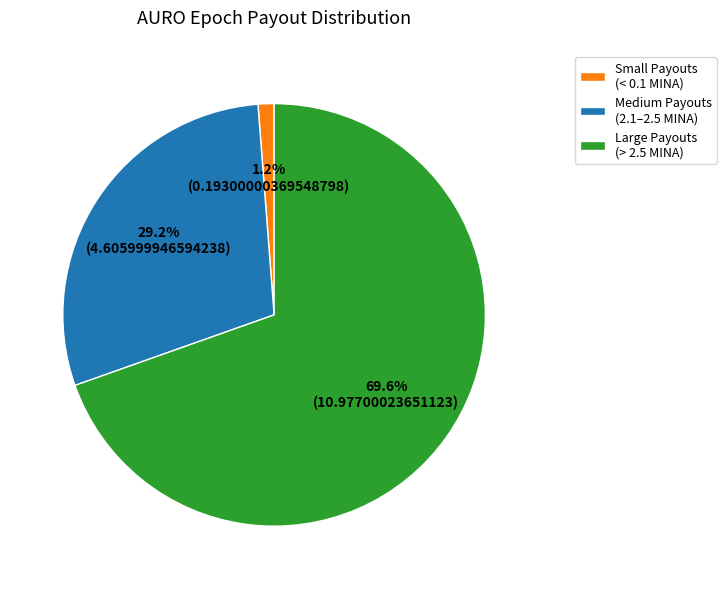

What is the largest slice in the pie chart?

Large Payouts (> 2.5 MINA)